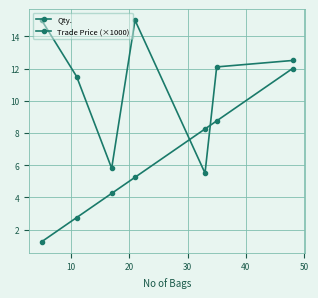

How many categories are shown in the chart?

7